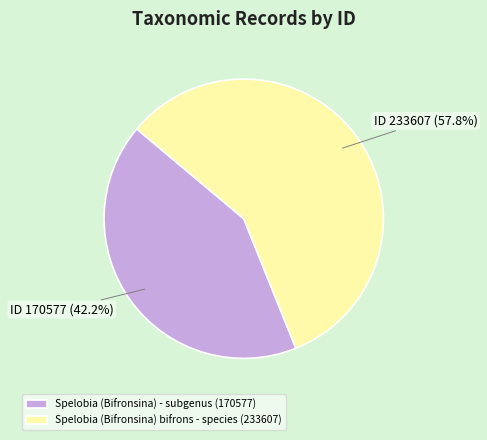

To the nearest percent, what is the difference between the Spelobia (Bifronsina) - subgenus (170577) and Spelobia (Bifronsina) bifrons - species (233607) slice percentages?

16%